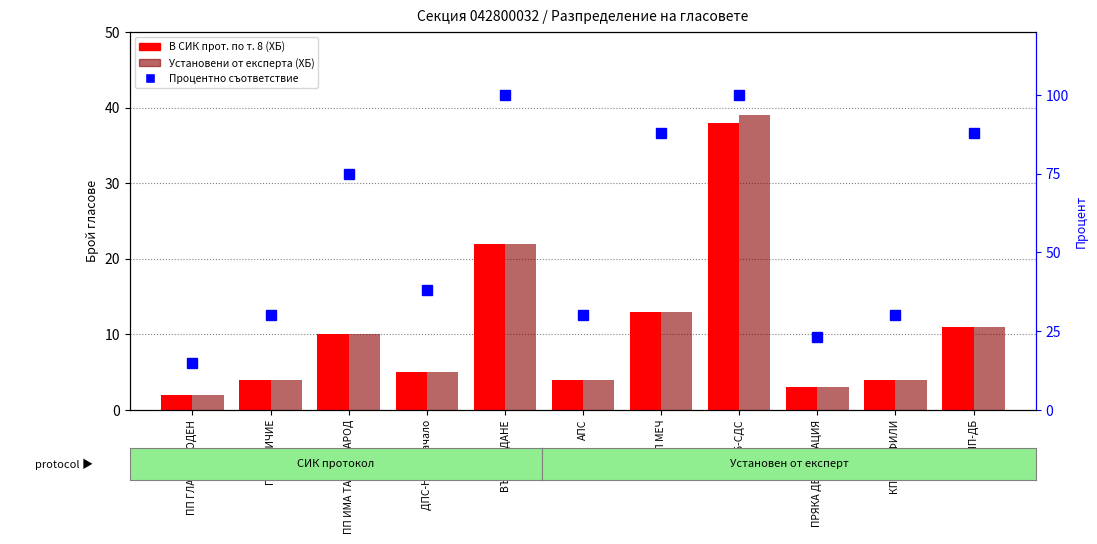

List the labels in order of В СИК прот. по т. 8 (ХБ) value, smallest first.

ПП ГЛАС НАРОДЕН, ПРЯКА ДЕМОКРАЦИЯ, ПП ВЕЛИЧИЕ, АПС, КП РУСОФИЛИ, ДПС-Ново начало, ПП ИМА ТАКЪВ НАРОД, КП ПП-ДБ, ПП МЕЧ, ВЪЗРАЖДАНЕ, ГЕРБ-СДС